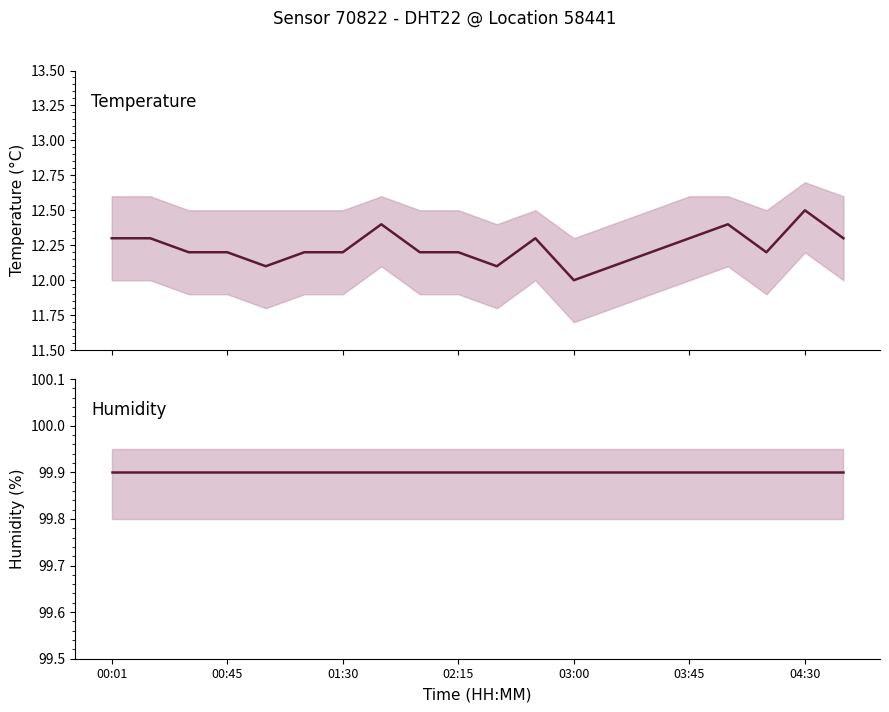

Between 02:15 and 16, which series saw the biggest shift?

temperature